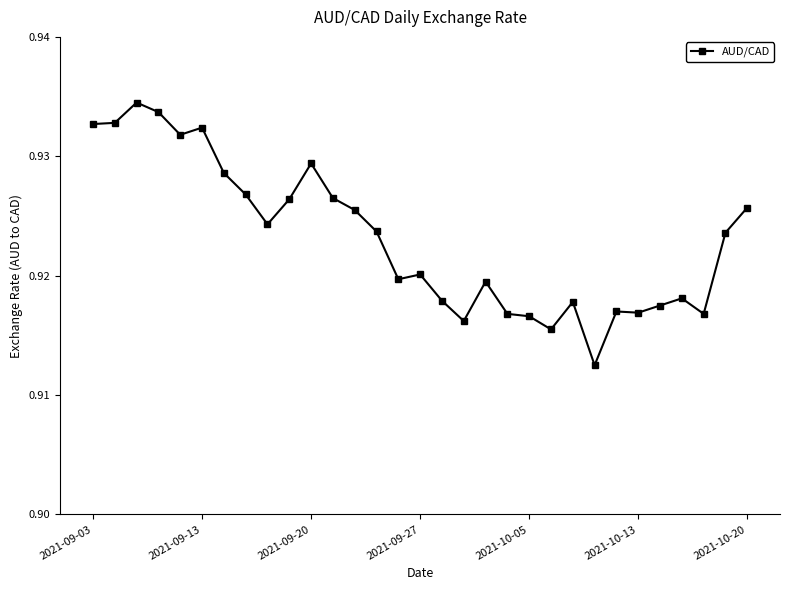

What is the sum of all values?

28.6